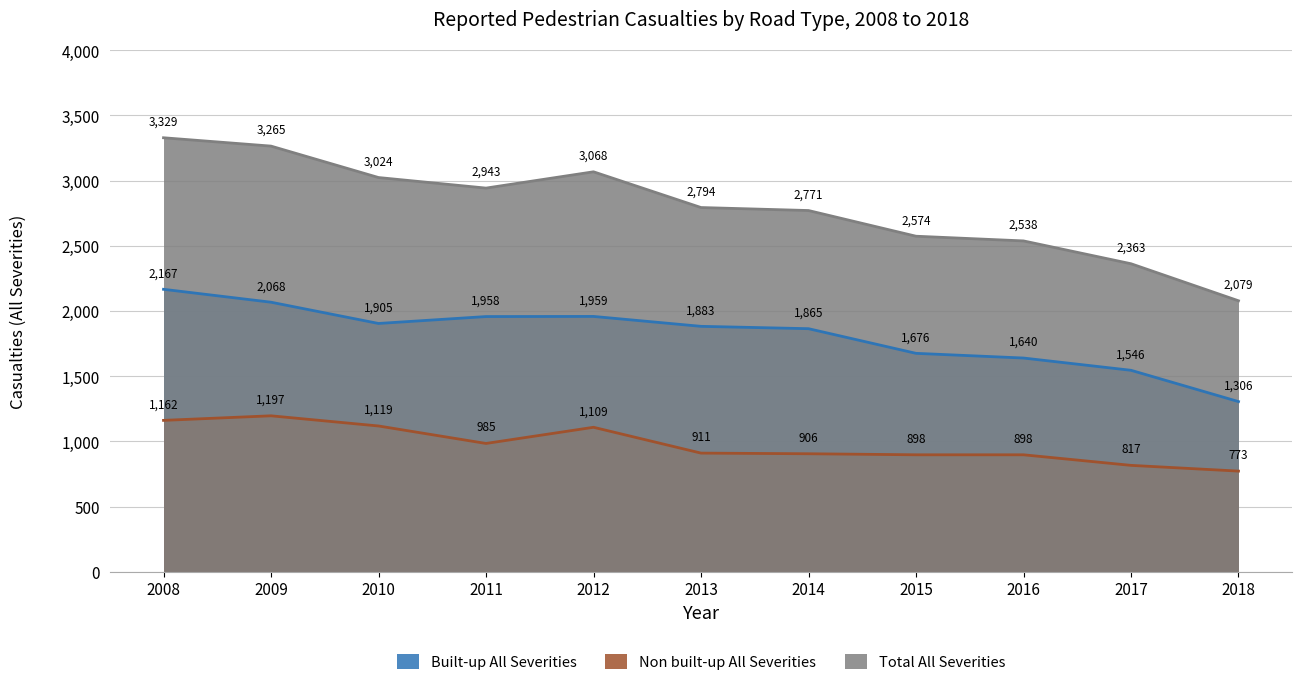

What is the difference between the second highest and second lowest values in the Non built-up All Severities series?

345